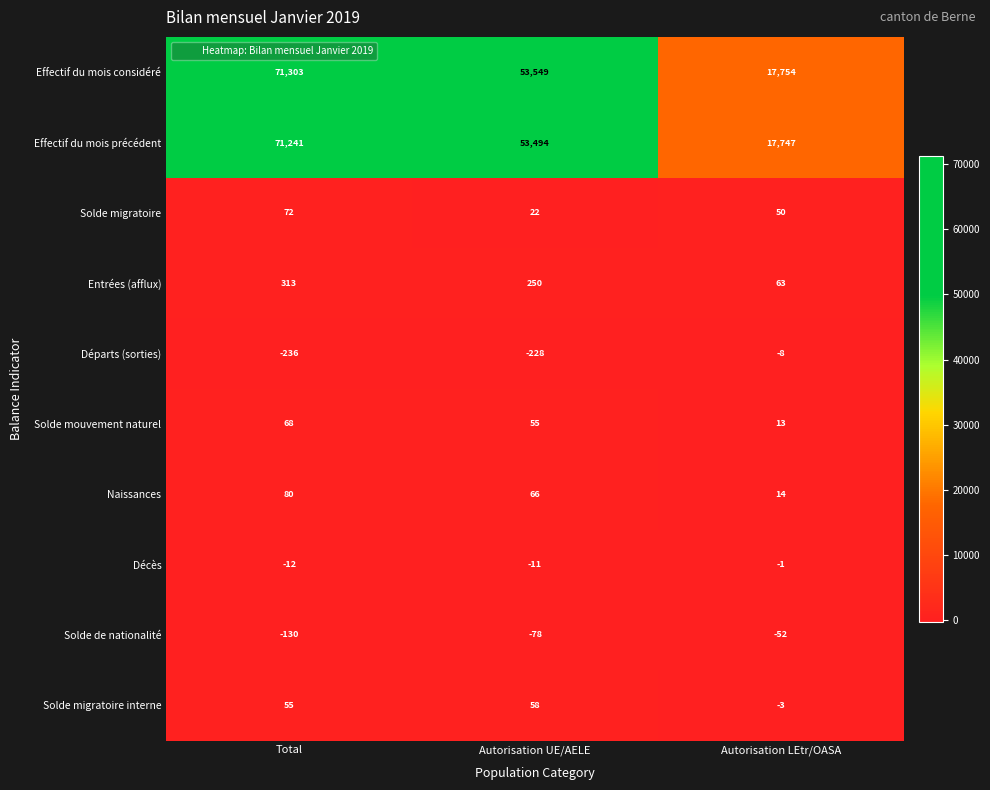

Rank the series at Autorisation UE/AELE from highest to lowest value.

Effectif du mois considéré, Effectif du mois précédent, Entrées (afflux), Naissances, Solde migratoire interne, Solde mouvement naturel, Solde migratoire, Décès, Solde de nationalité, Départs (sorties)